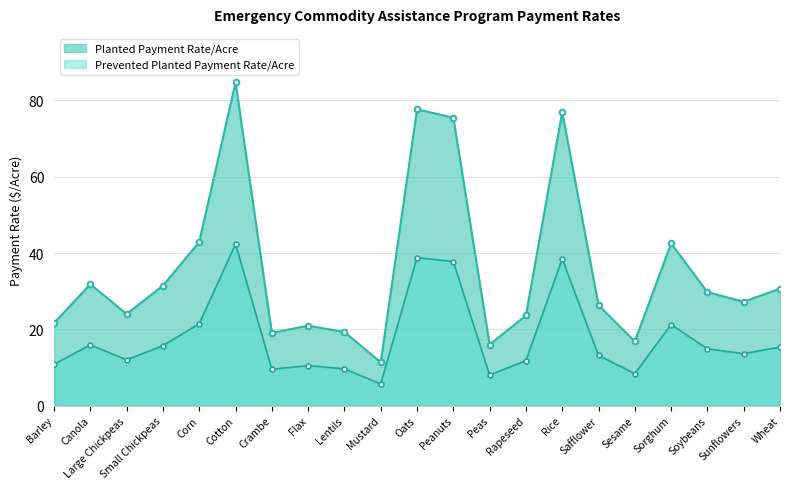

What is the spread (max minus min) of values at Sorghum?

21.3